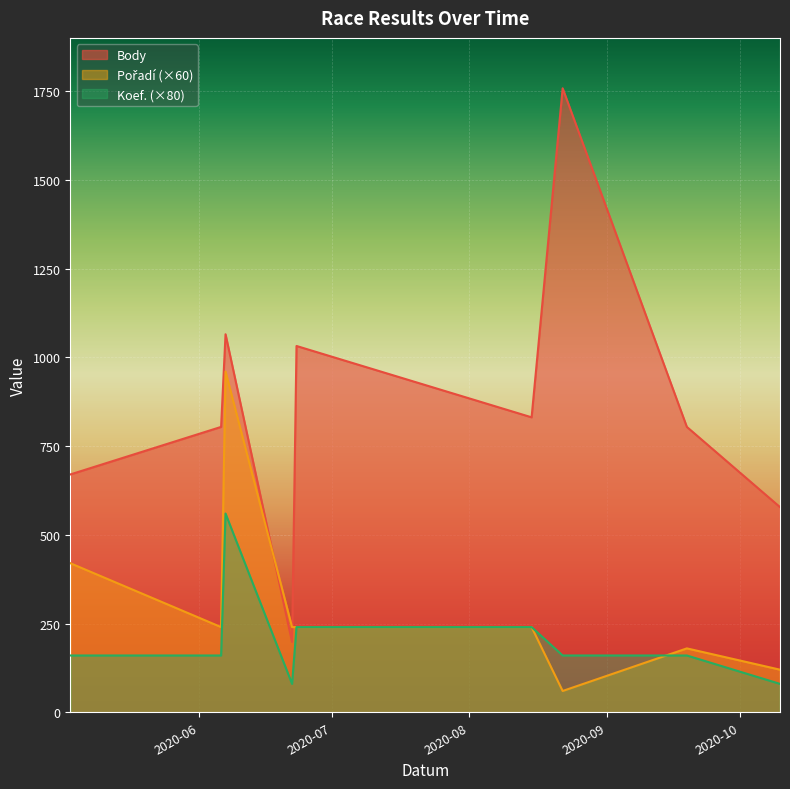

What is the value of the Koef. point at the 7th from the left?

160